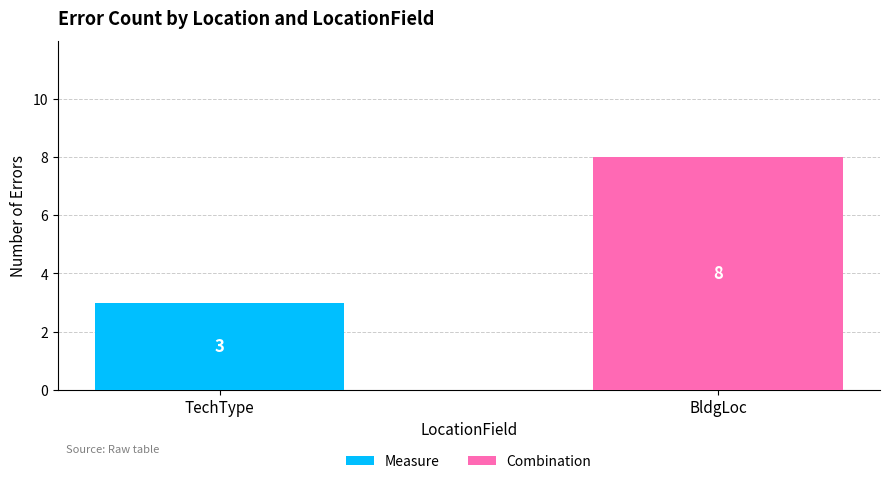

What is the total value across all series at TechType?

3